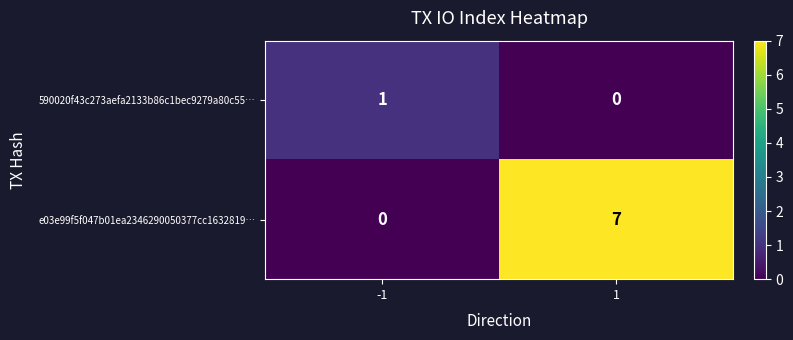

How many values in e03e99f5f047b01ea2346290050377cc1632819… are above zero?

1